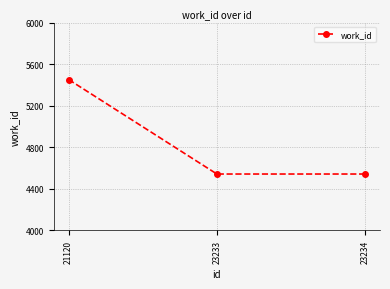

Which label corresponds to the largest value in the chart?

21120